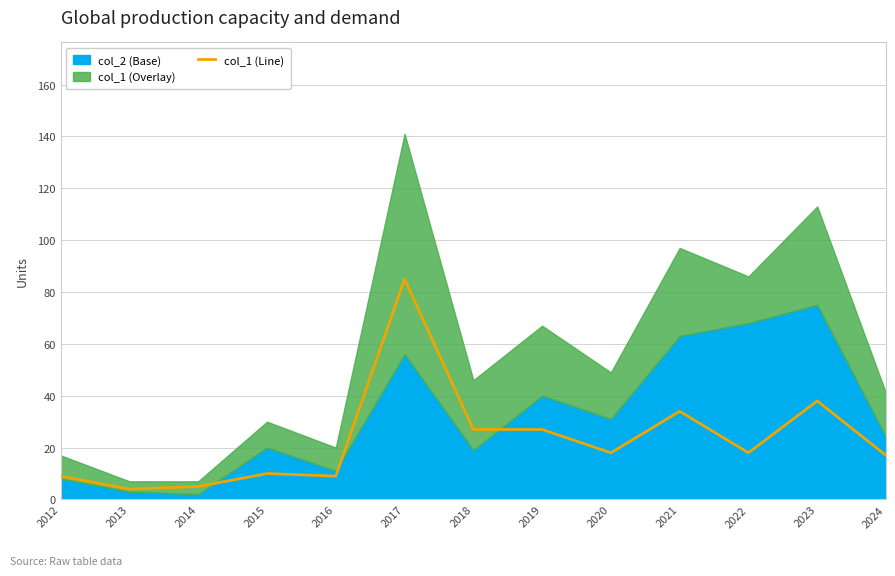

Where is the first local minimum?

2013